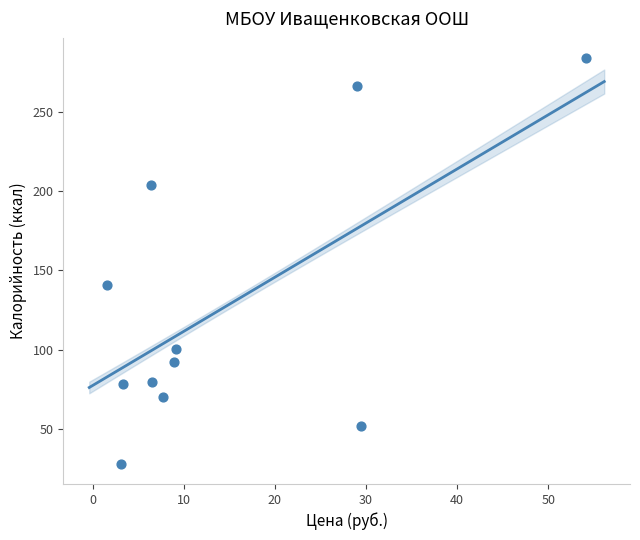

What Y value in the scatter plot is closest to 155?

140.6